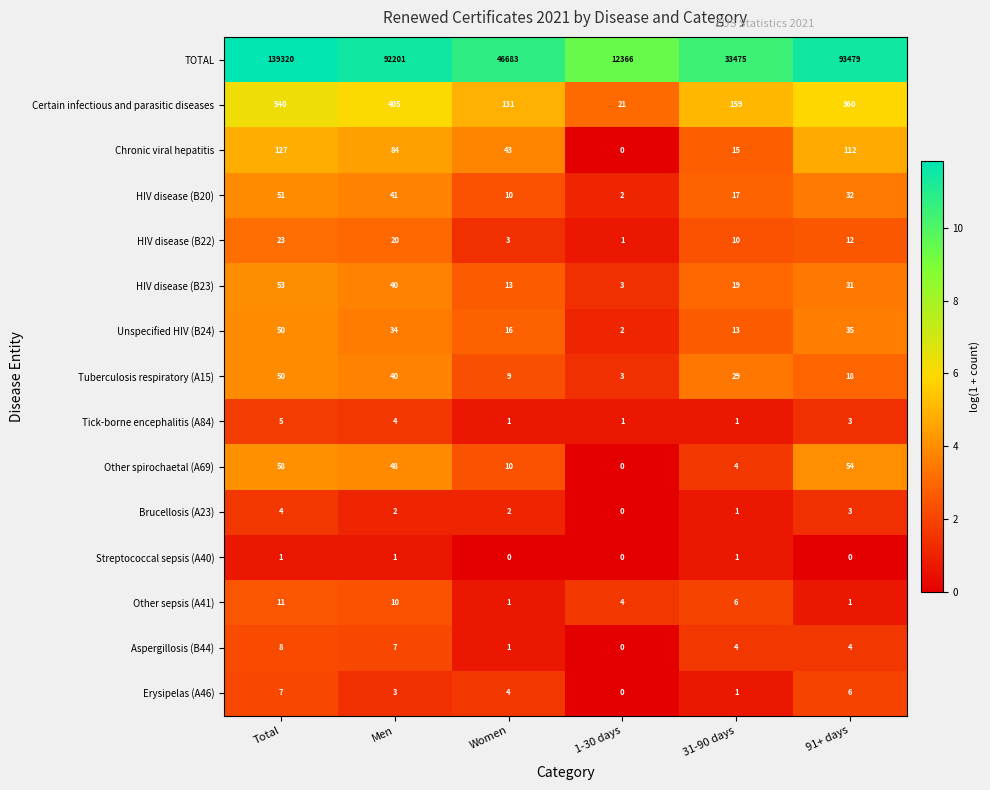

At how many categories does at least one series exceed 0?

6